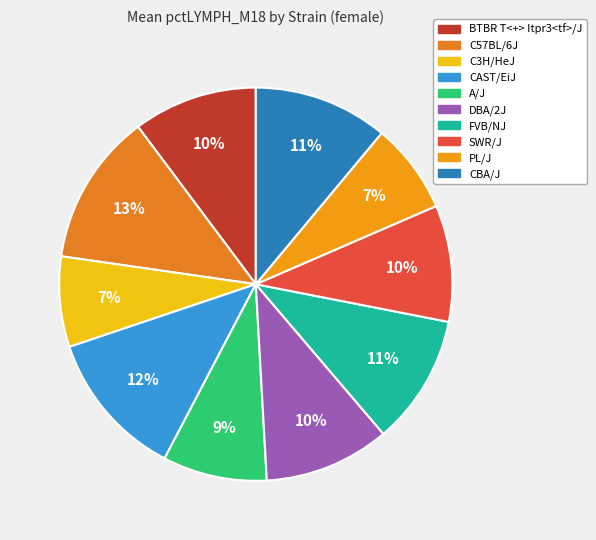

Does any single category account for the majority?

No